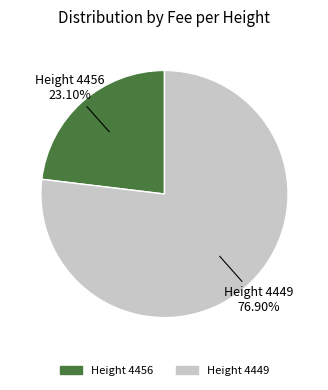

Does any single category account for the majority?

Yes